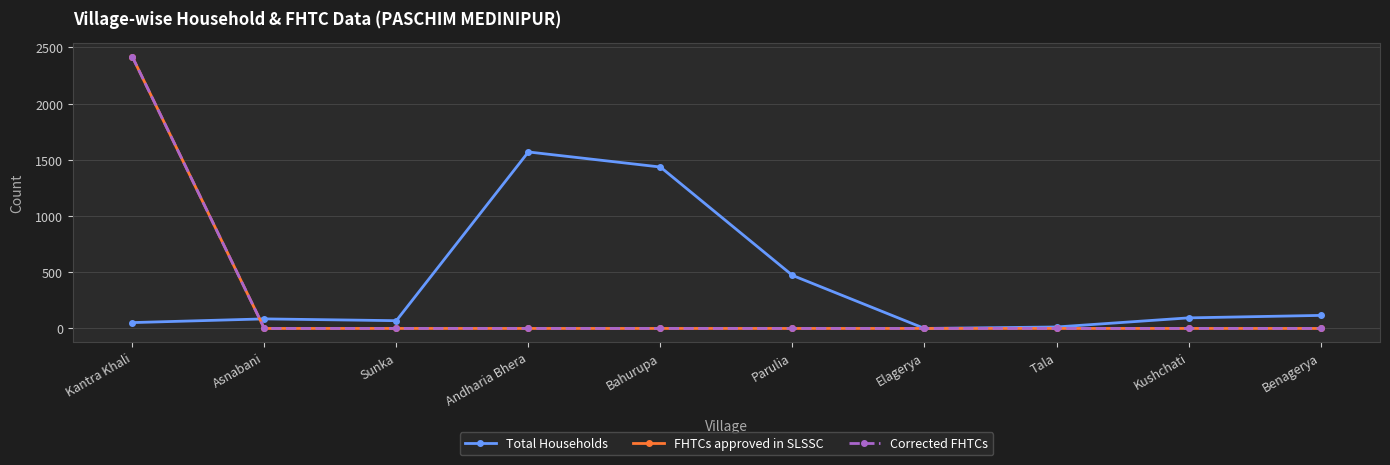

How many times do Corrected FHTCs and Total Households cross each other?

1